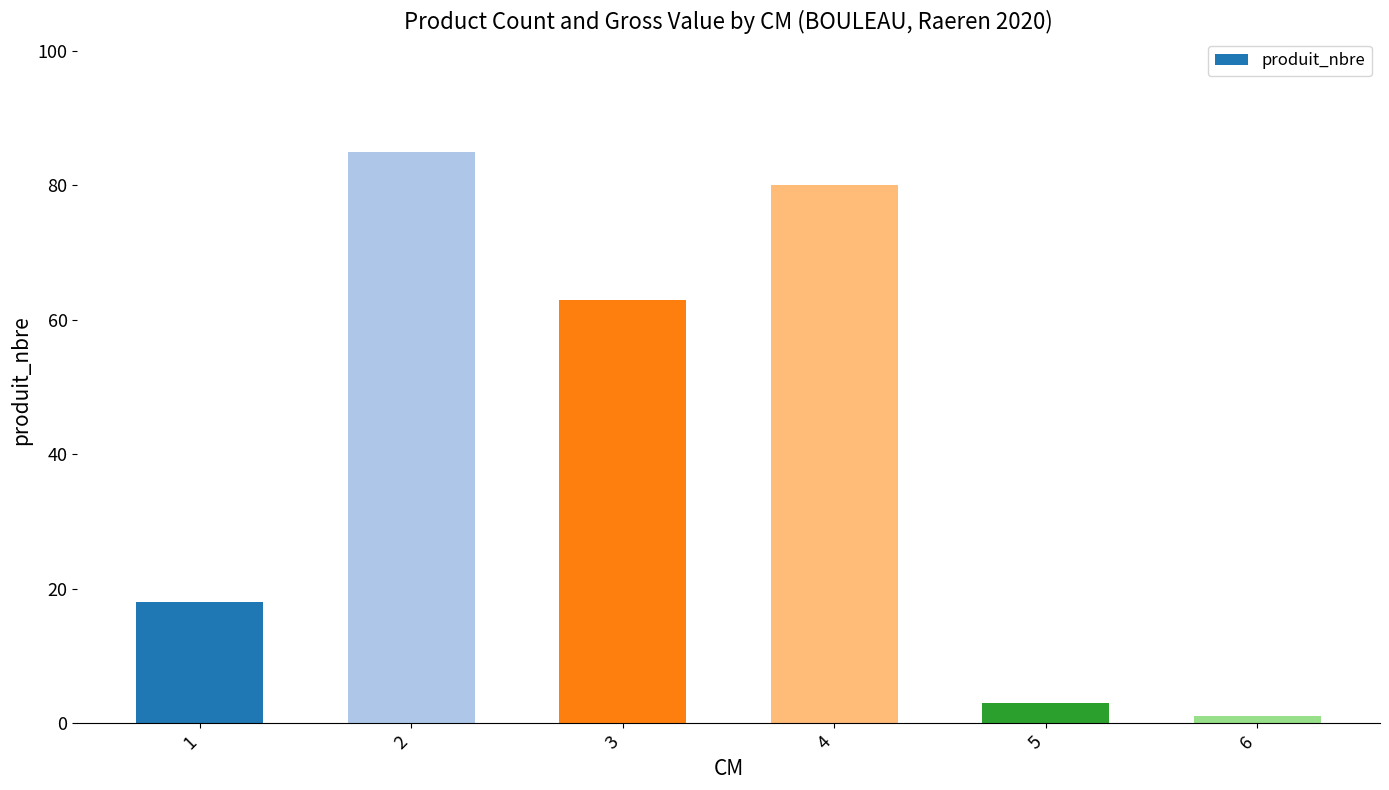

At which category does the chart reach its peak across all series?

2